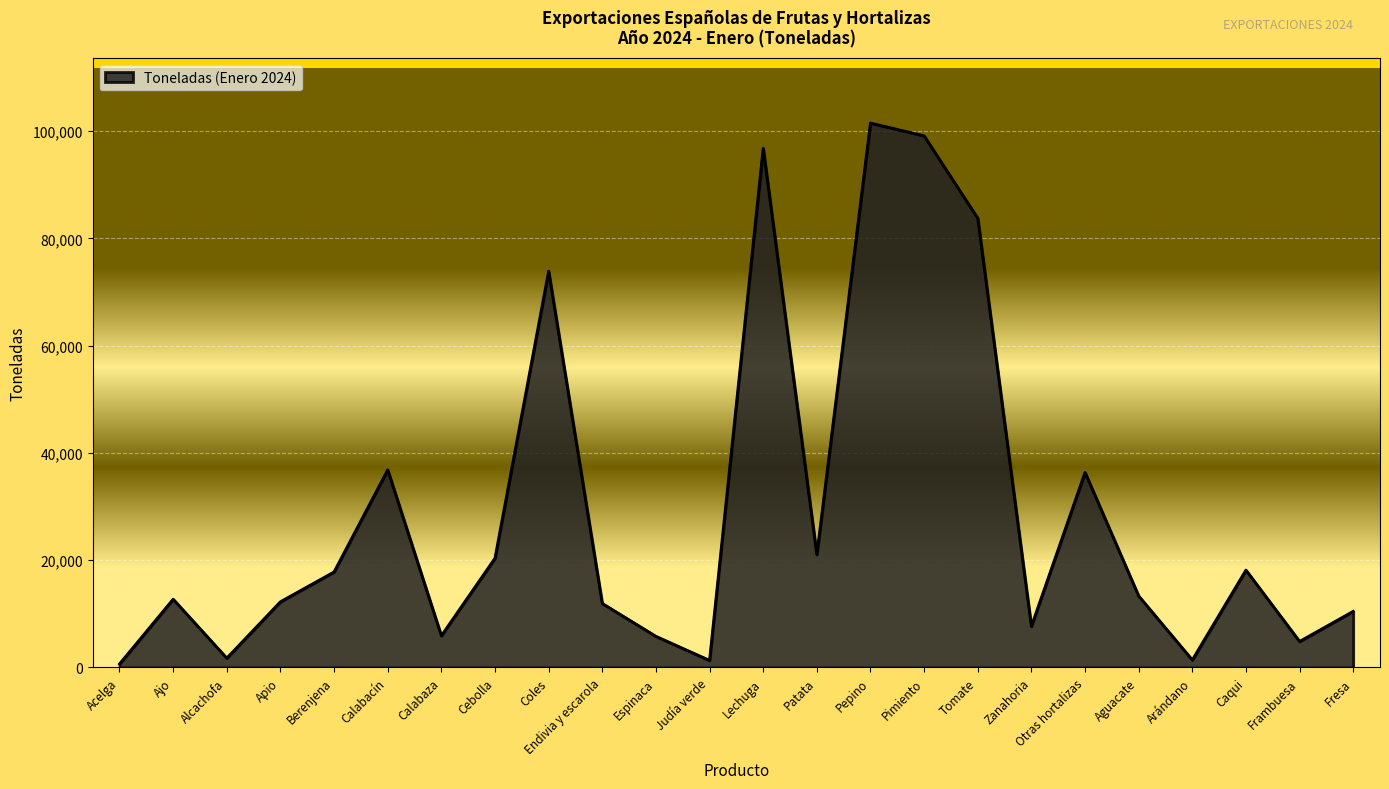

True or false: the data shows 96798 at Lechuga.

True